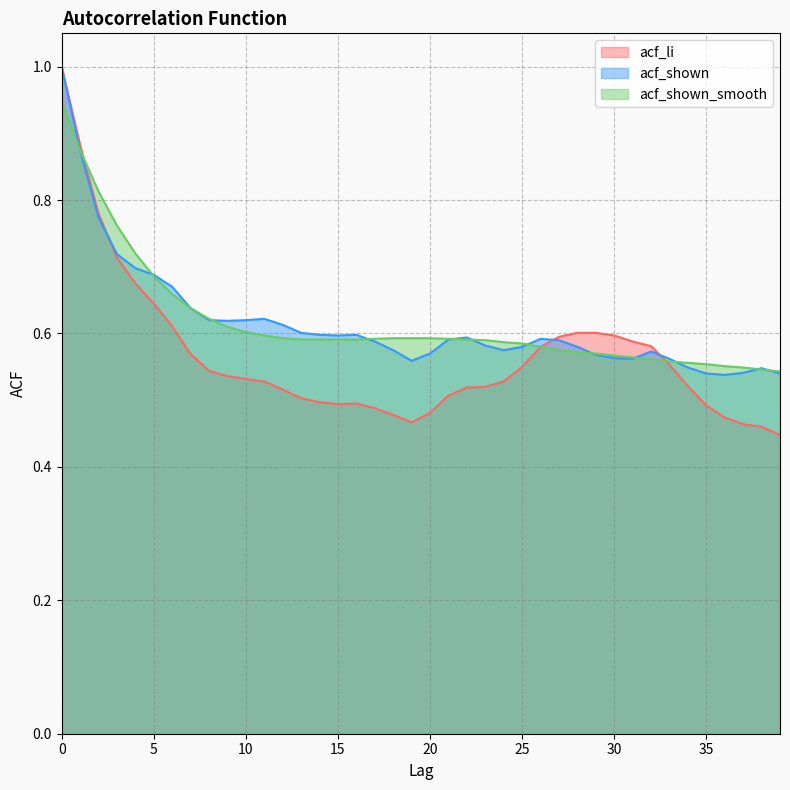

In acf_shown, how many points are higher than both neighbors (excluding endpoints)?

6